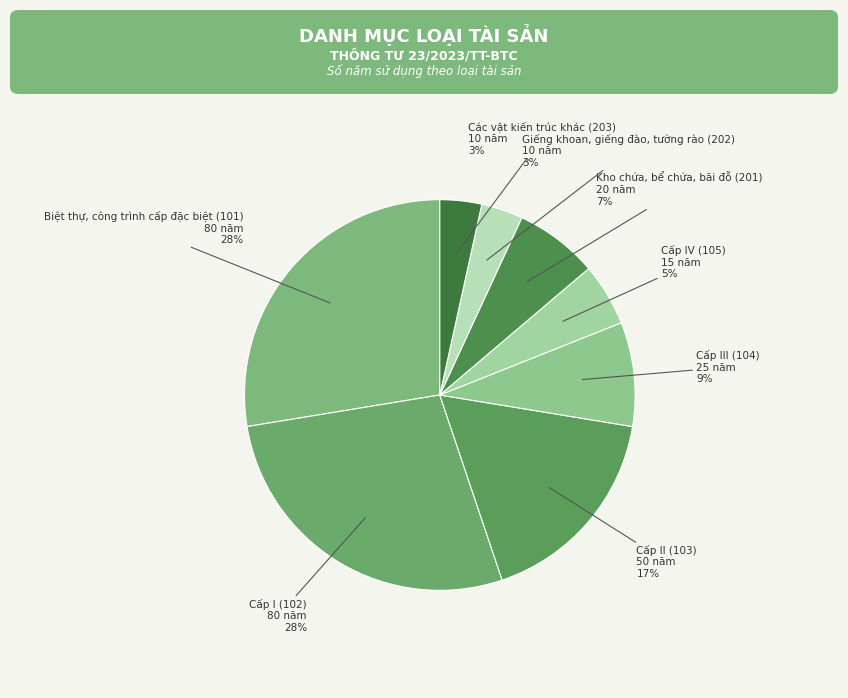

How many segments does this pie chart have?

8